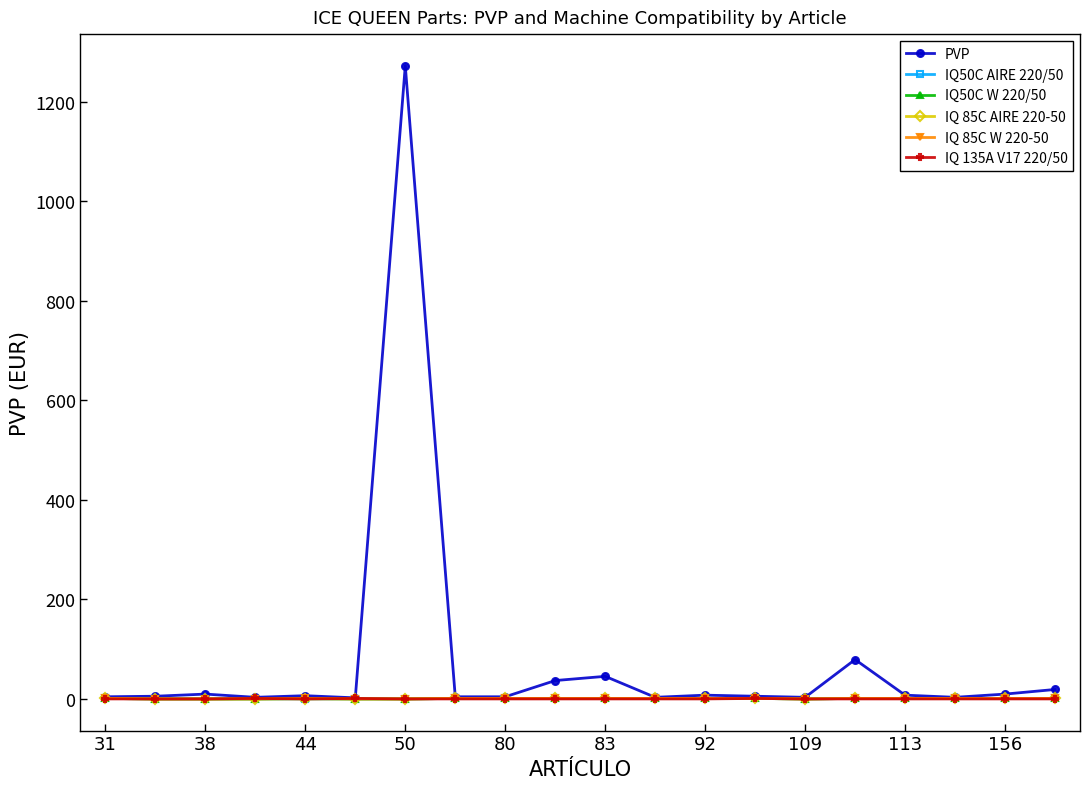

Is this an area chart (filled region under the line)?

No